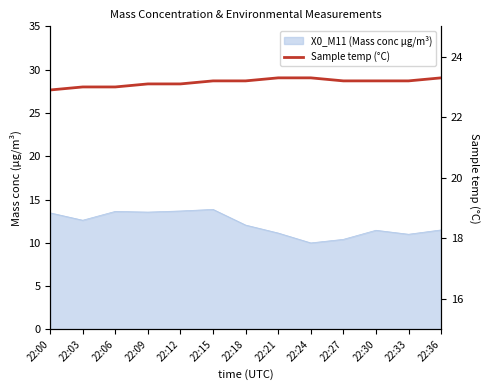

Is it true that the value at 22:03 is 23.0?

True